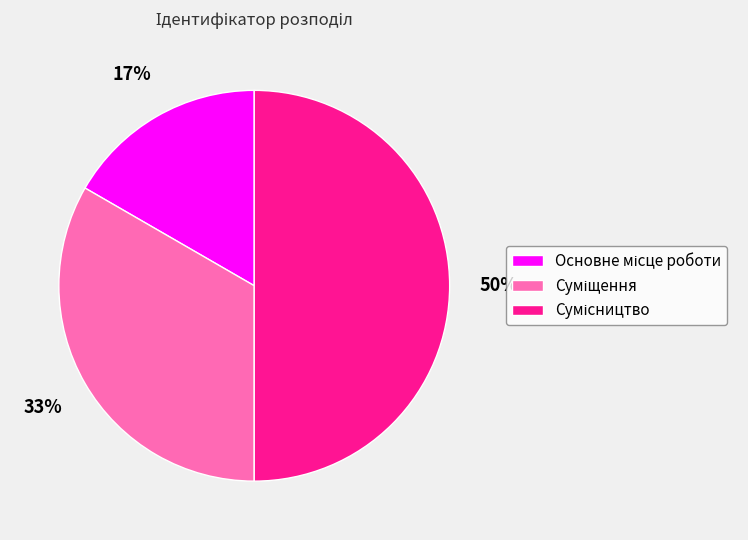

To the nearest percent, what is the difference between the largest and smallest slice percentages?

33%